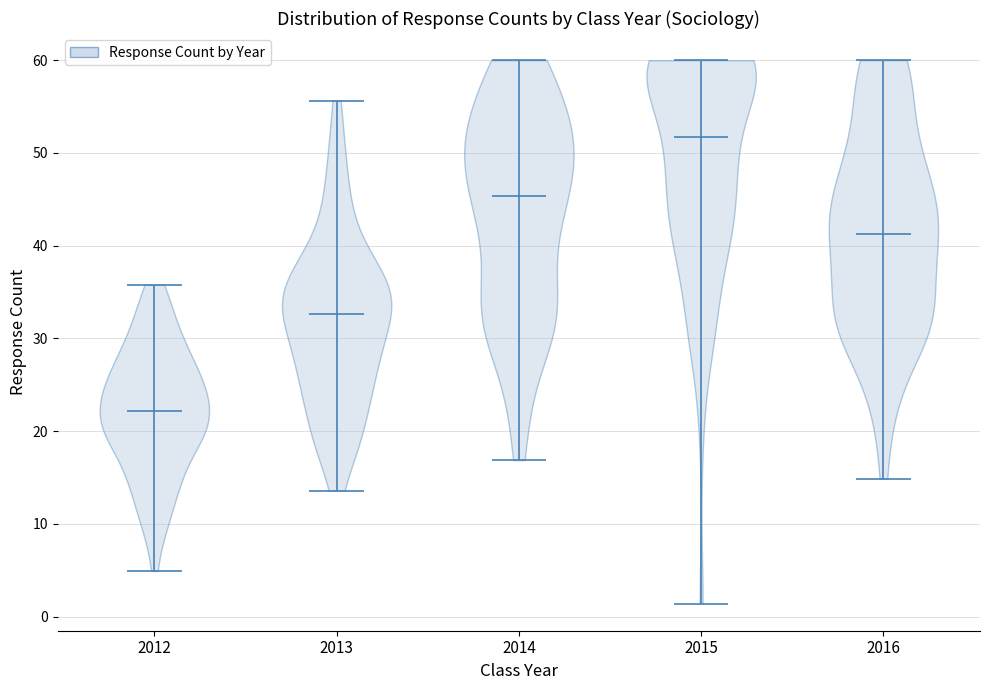

Where does the median line of the violin at x = 2016 sit on the y-axis? The values are not printed on the chart, so give them approximately, as read against the axis.

41